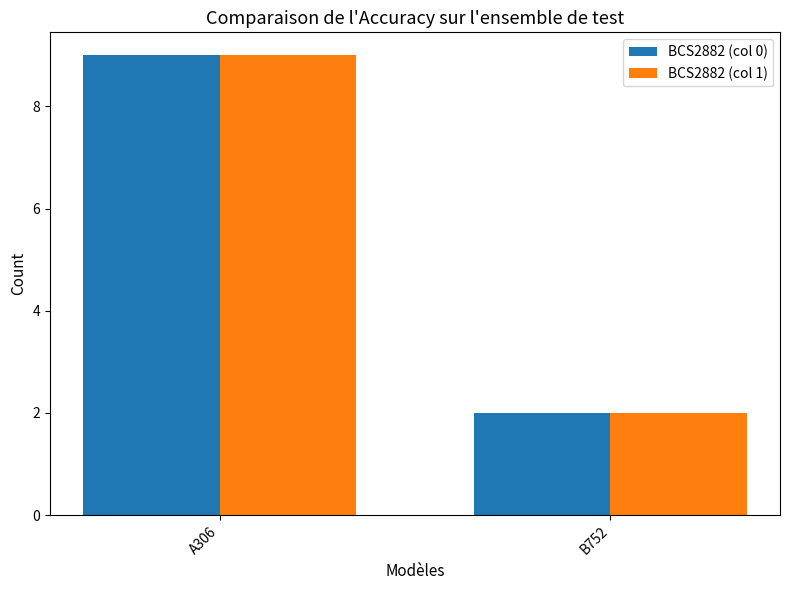

List the labels in order of BCS2882 (col 0) value, smallest first.

B752, A306